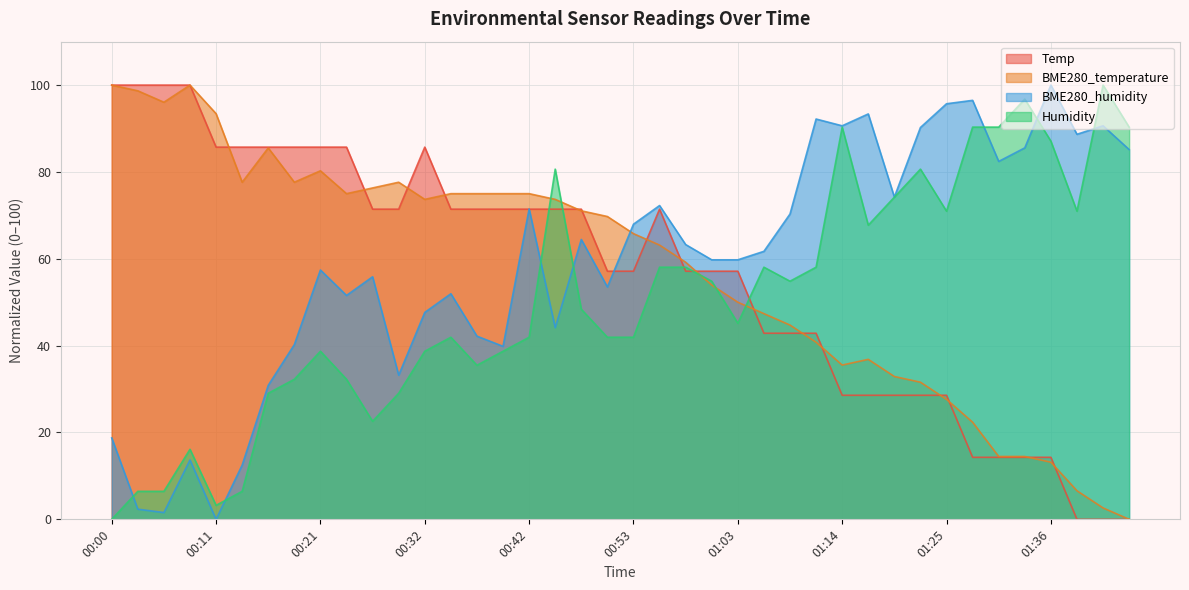

What is the difference between the Humidity values at 01:00 and 00:16?

25.8